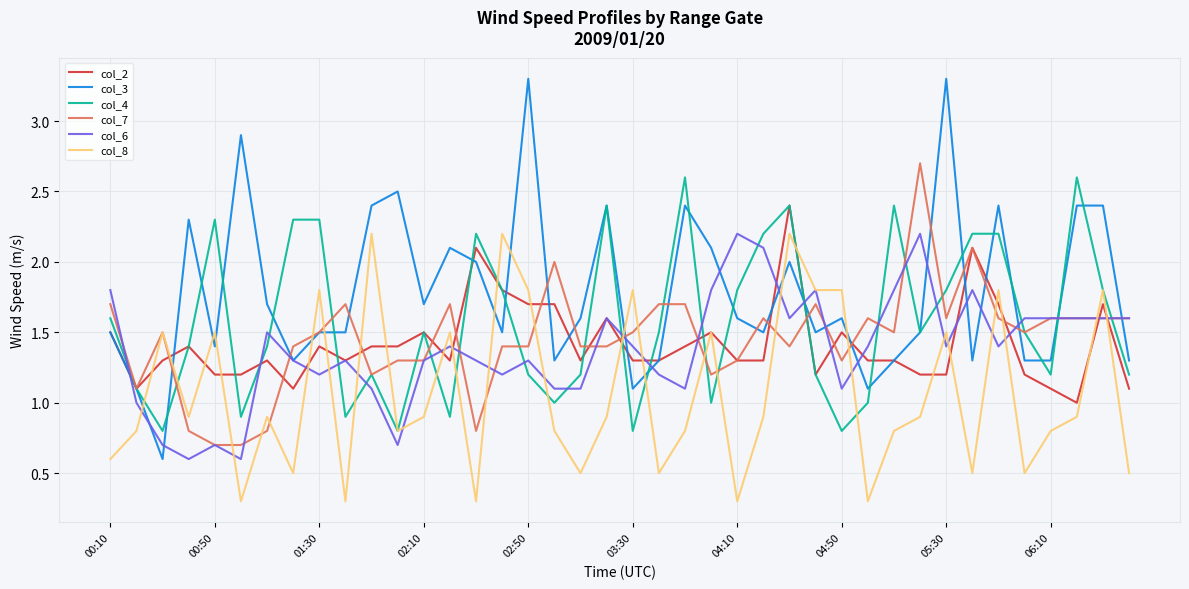

How many lines are shown in the chart?

6